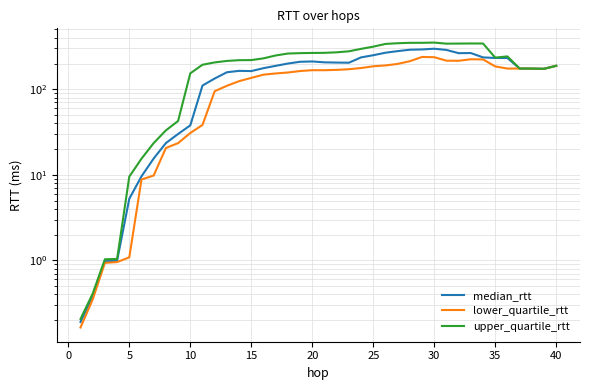

Which series has the widest spread of values?

upper_quartile_rtt